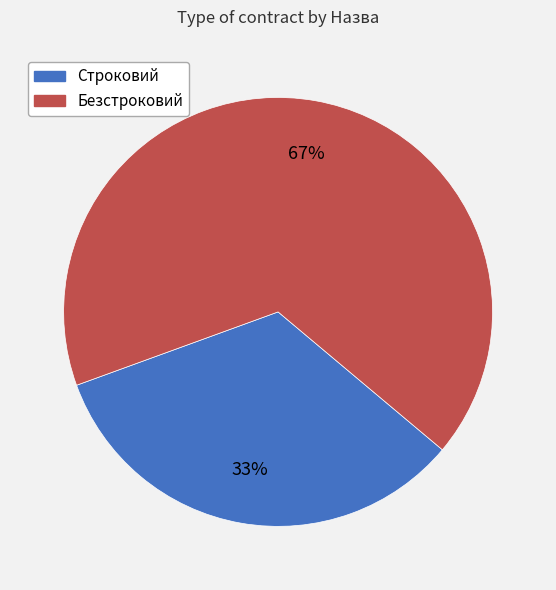

Rank the categories by value from lowest to highest.

Строковий, Безстроковий